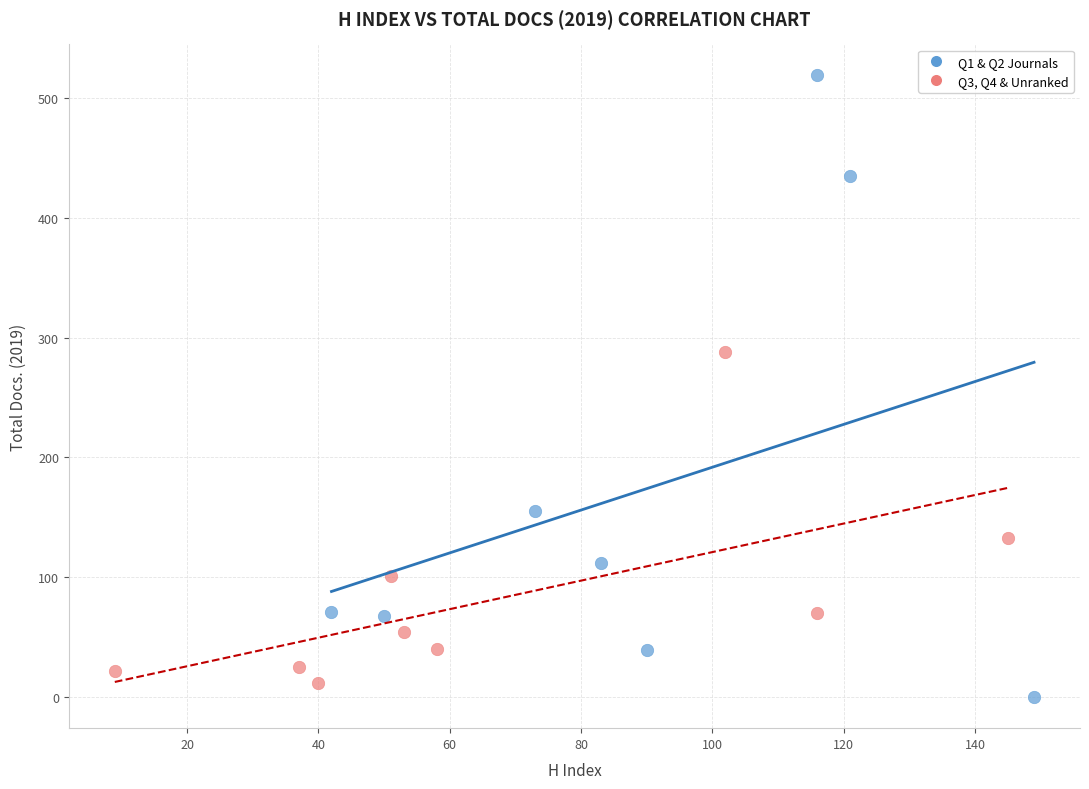

Which series reaches the maximum Y coordinate?

Q1 & Q2 Journals